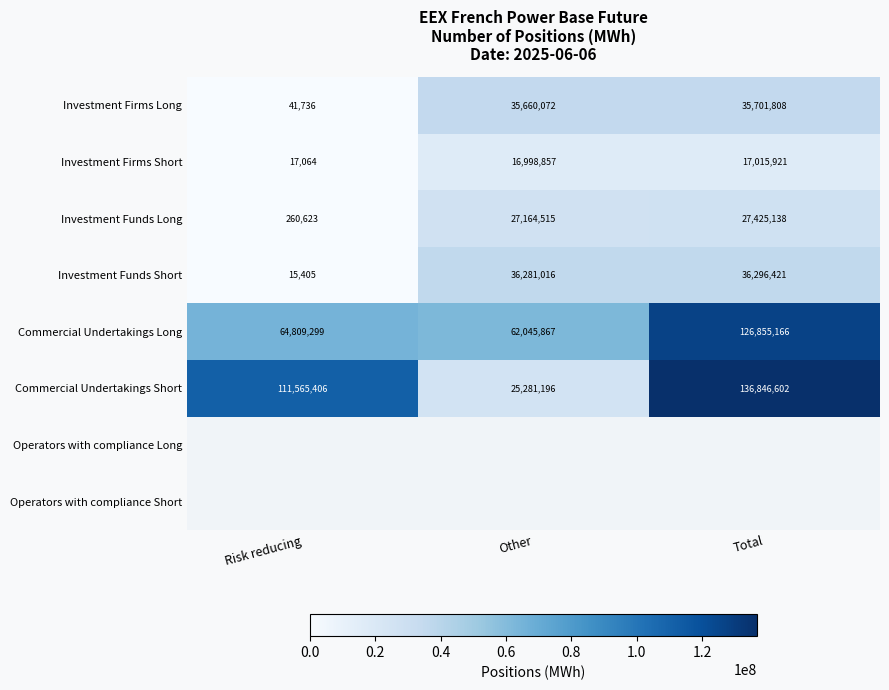

At how many categories does at least one series exceed 113234451?

1